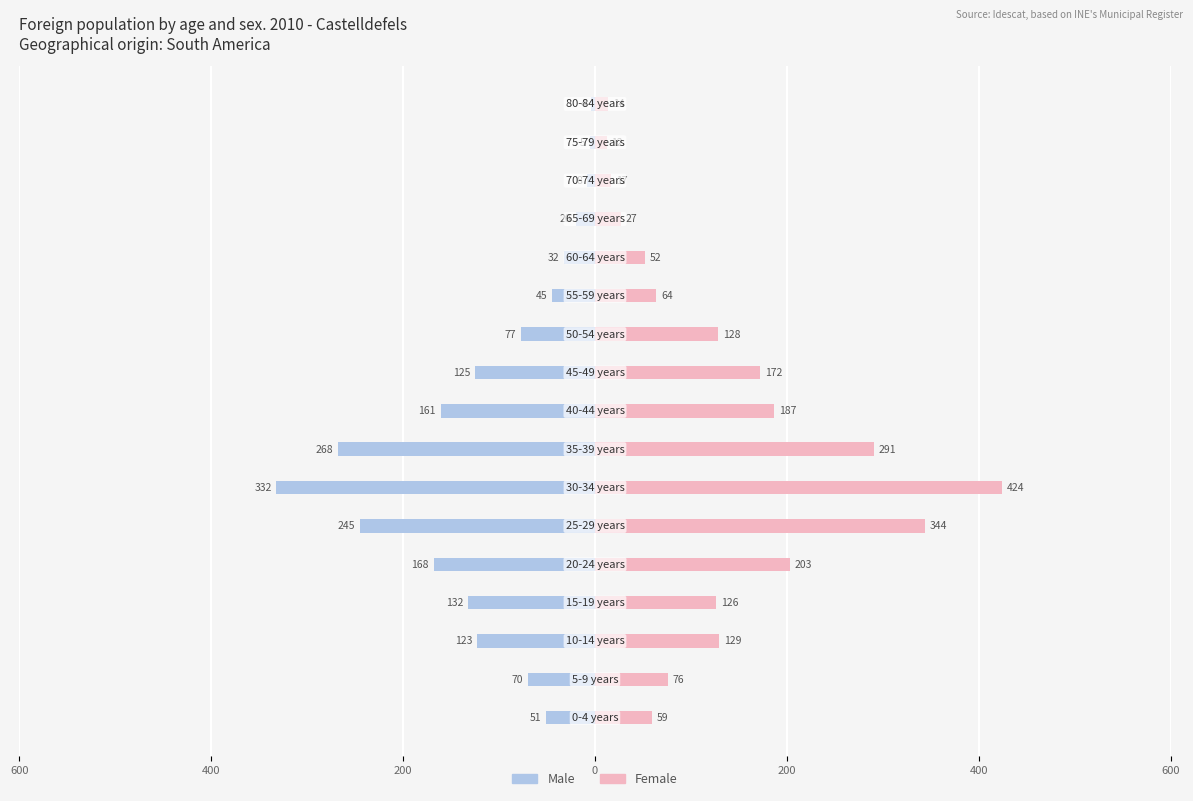

Which series changed the most between 200 and 400?

Female